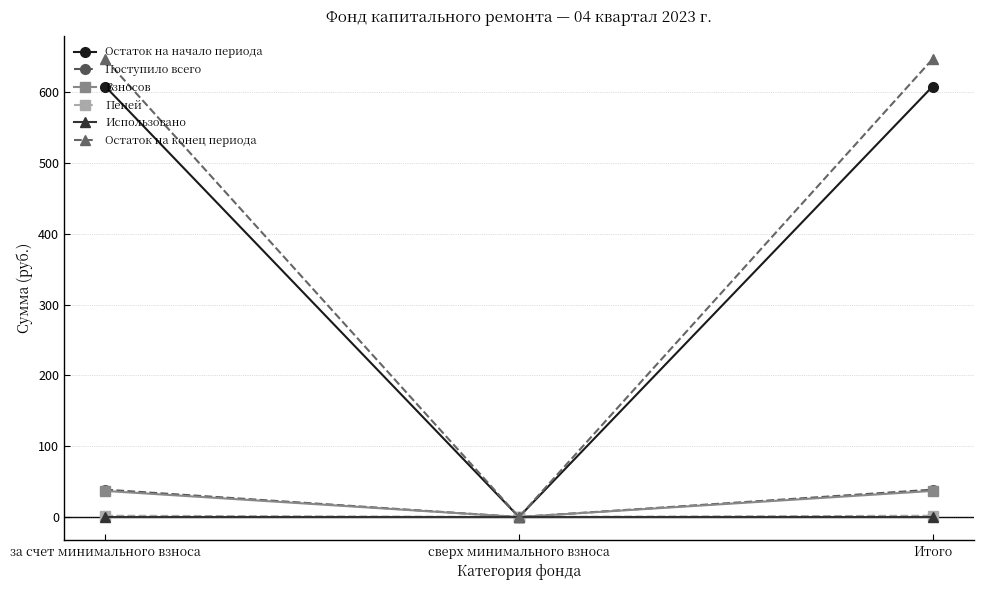

Which series has the largest range (max minus min)?

Остаток на конец периода